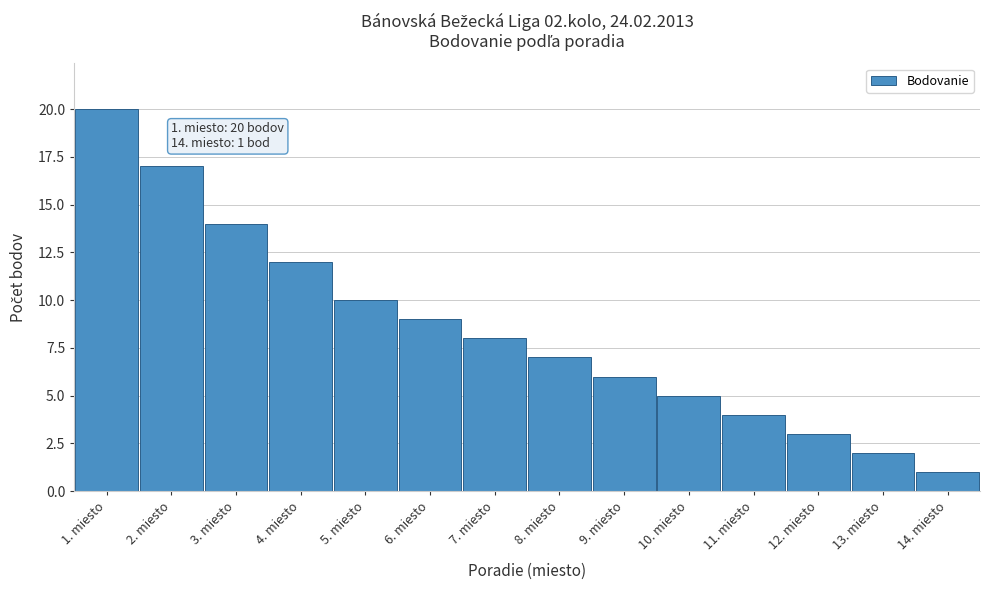

Reading left to right, extract all data points from this chart.

1. miesto=20	2. miesto=17	3. miesto=14	4. miesto=12	5. miesto=10	6. miesto=9	7. miesto=8	8. miesto=7	9. miesto=6	10. miesto=5	11. miesto=4	12. miesto=3	13. miesto=2	14. miesto=1